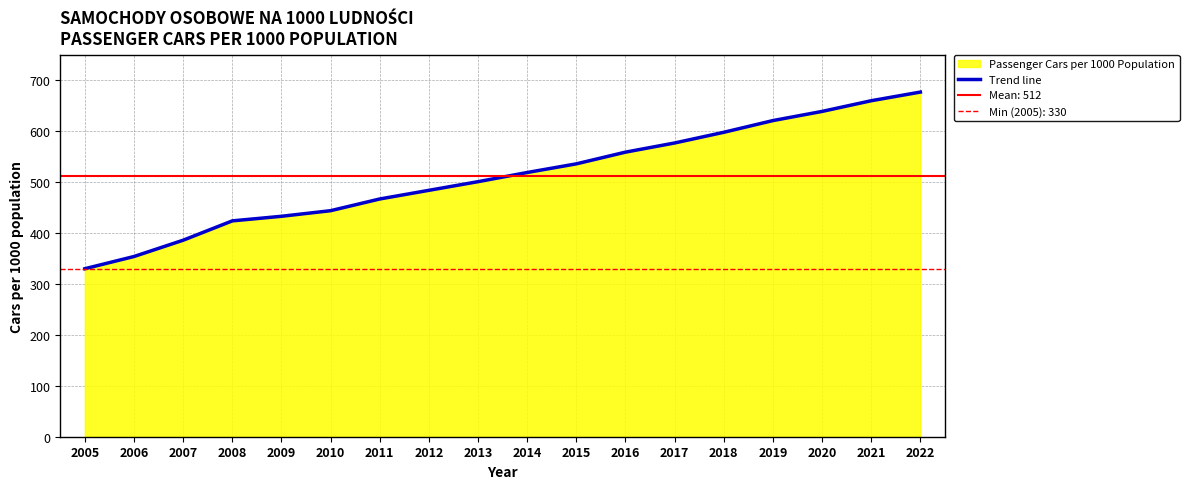

The chart shows a value of 993 at 2020. True or false?

False